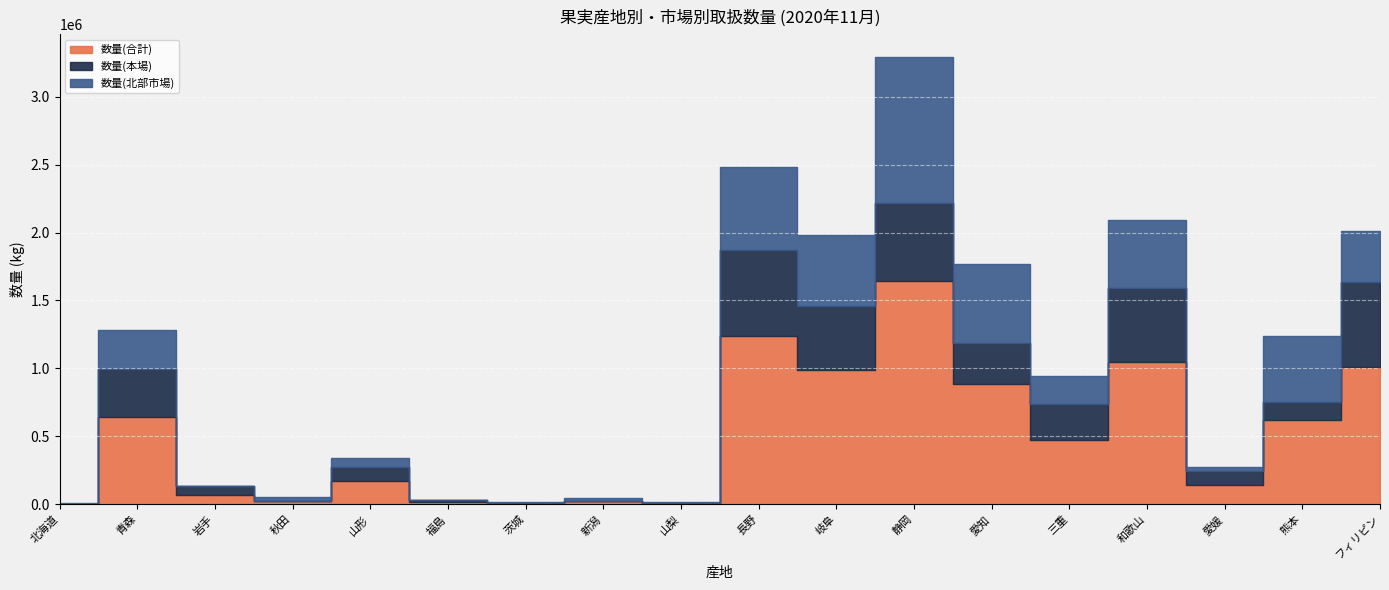

At 青森, list the series in order from smallest to largest.

数量(北部市場), 数量(本場), 数量(合計)